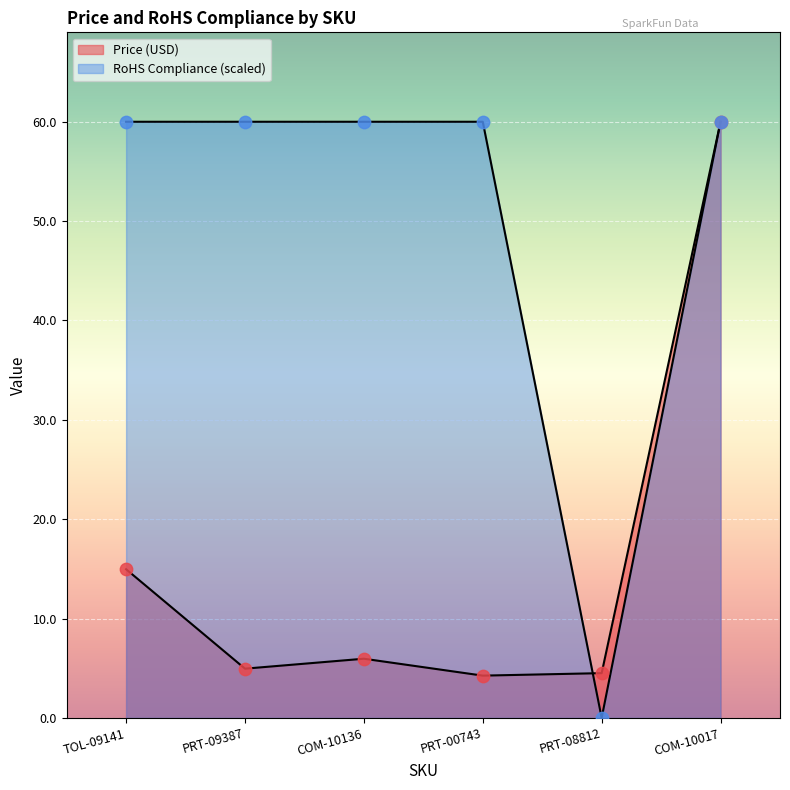

What are all the series names shown in the legend?

Price (USD), RoHS Compliance